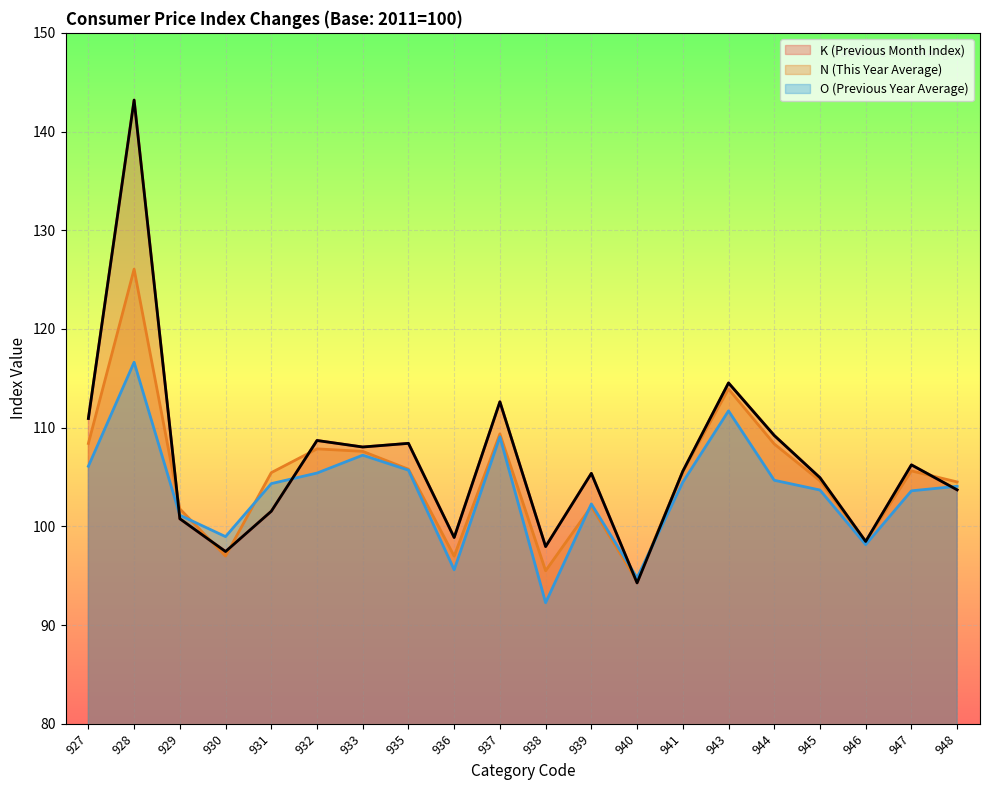

Reading left to right, extract all data points from this chart.

K (Previous Month Index): 927=110.9	928=143.2	929=100.8	930=97.5	931=101.5	932=108.7	933=108.0	935=108.4	936=98.9	937=112.6	938=98.0	939=105.4	940=94.3	941=105.6	943=114.5	944=109.2	945=104.9	946=98.5	947=106.2	948=103.7
N (This Year Average): 927=108.4	928=126.1	929=101.8	930=97.0	931=105.4	932=107.8	933=107.6	935=105.8	936=97.0	937=109.4	938=95.5	939=102.0	940=94.4	941=105.5	943=113.9	944=108.3	945=104.6	946=98.5	947=105.6	948=104.5
O (Previous Year Average): 927=106.1	928=116.6	929=101.1	930=99.0	931=104.3	932=105.4	933=107.2	935=105.7	936=95.6	937=109.1	938=92.3	939=102.3	940=94.8	941=104.5	943=111.7	944=104.7	945=103.7	946=98.2	947=103.6	948=104.1